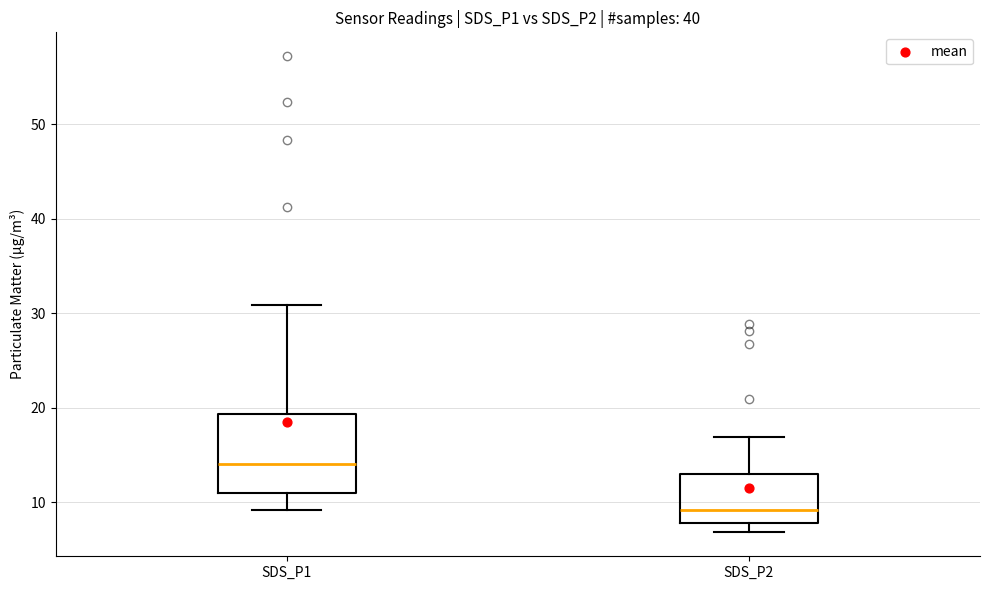

Reading left to right, read every box against the y-axis: the position of its median line, the range the box covers, and the ends of its whiskers. The values are not printed on the chart, so give them approximately, as read against the axis.

SDS_P1: median 14, box 11 to 19, whiskers 9 to 31
SDS_P2: median 9, box 8 to 13, whiskers 7 to 17